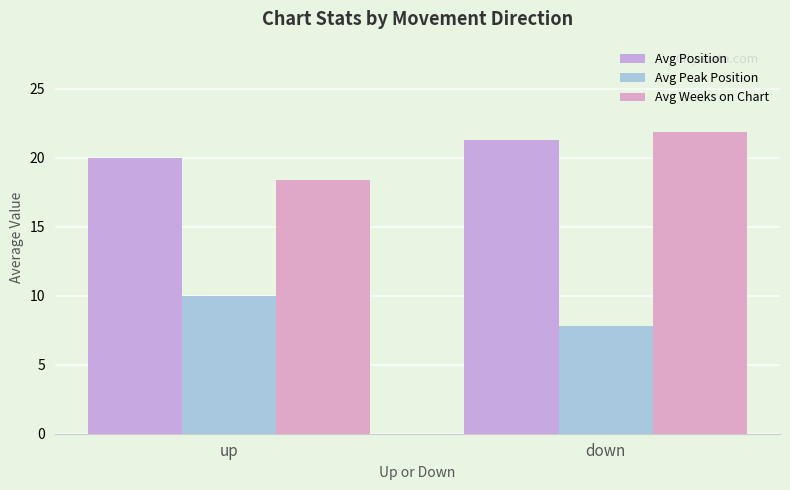

Count the number of data series in this chart.

3